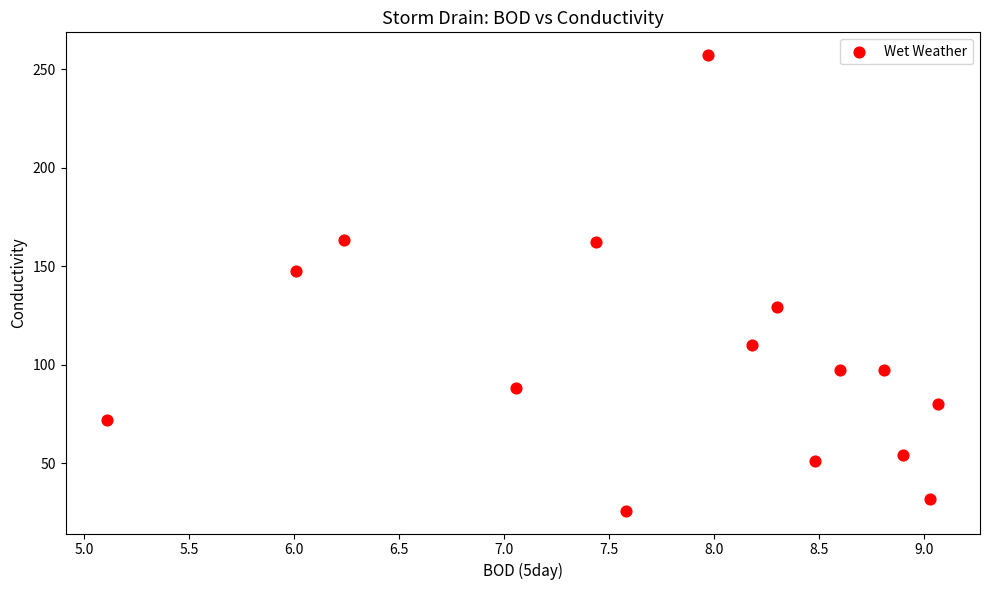

What is the range of X values (max minus min)?

4.0